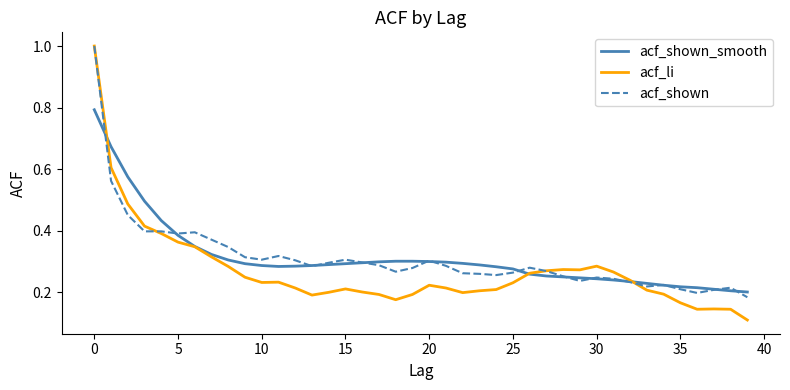

What is the maximum value for acf_li?

1.0